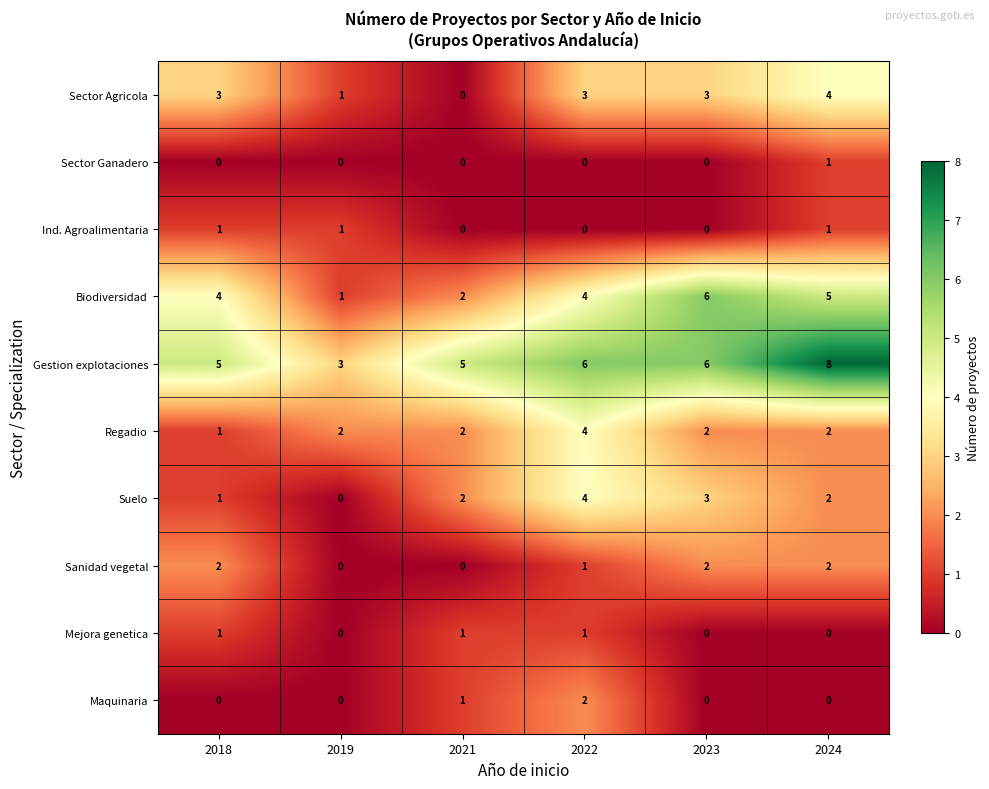

Which series has the largest total across all categories?

Gestion explotaciones